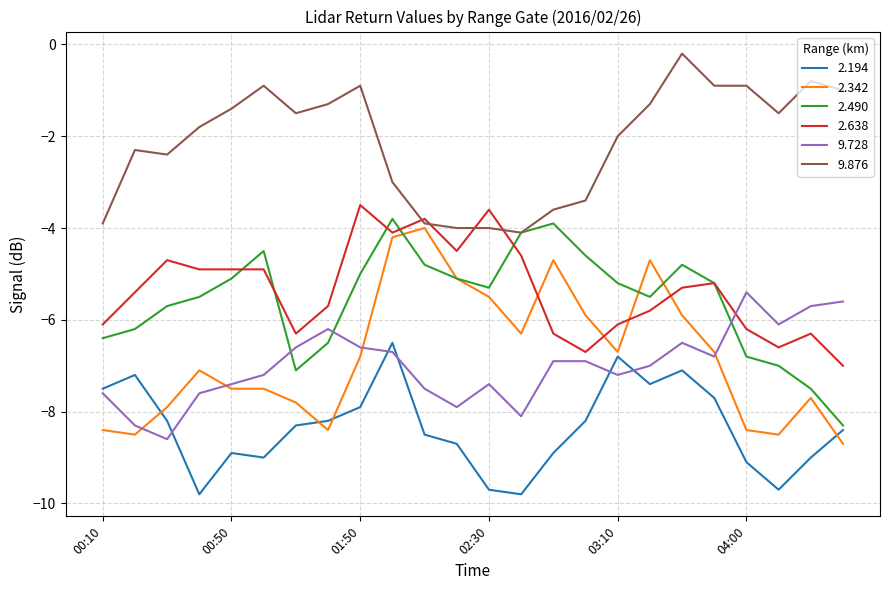

Reading left to right, what are all the values shown in this chart?

2.194: -7.5	-7.2	-8.2	-9.8	-8.9	-9.0	-8.3	-8.2	-7.9	-6.5	-8.5	-8.7	-9.7	-9.8	-8.9	-8.2	-6.8	-7.4	-7.1	-7.7	-9.1	-9.7	-9.0	-8.4
2.342: -8.4	-8.5	-7.9	-7.1	-7.5	-7.5	-7.8	-8.4	-6.8	-4.2	-4.0	-5.1	-5.5	-6.3	-4.7	-5.9	-6.7	-4.7	-5.9	-6.7	-8.4	-8.5	-7.7	-8.7
2.490: -6.4	-6.2	-5.7	-5.5	-5.1	-4.5	-7.1	-6.5	-5.0	-3.8	-4.8	-5.1	-5.3	-4.1	-3.9	-4.6	-5.2	-5.5	-4.8	-5.2	-6.8	-7.0	-7.5	-8.3
2.638: -6.1	-5.4	-4.7	-4.9	-4.9	-4.9	-6.3	-5.7	-3.5	-4.1	-3.8	-4.5	-3.6	-4.6	-6.3	-6.7	-6.1	-5.8	-5.3	-5.2	-6.2	-6.6	-6.3	-7.0
9.728: -7.6	-8.3	-8.6	-7.6	-7.4	-7.2	-6.6	-6.2	-6.6	-6.7	-7.5	-7.9	-7.4	-8.1	-6.9	-6.9	-7.2	-7.0	-6.5	-6.8	-5.4	-6.1	-5.7	-5.6
9.876: -3.9	-2.3	-2.4	-1.8	-1.4	-0.9	-1.5	-1.3	-0.9	-3.0	-3.9	-4.0	-4.0	-4.1	-3.6	-3.4	-2.0	-1.3	-0.2	-0.9	-0.9	-1.5	-0.8	-1.0